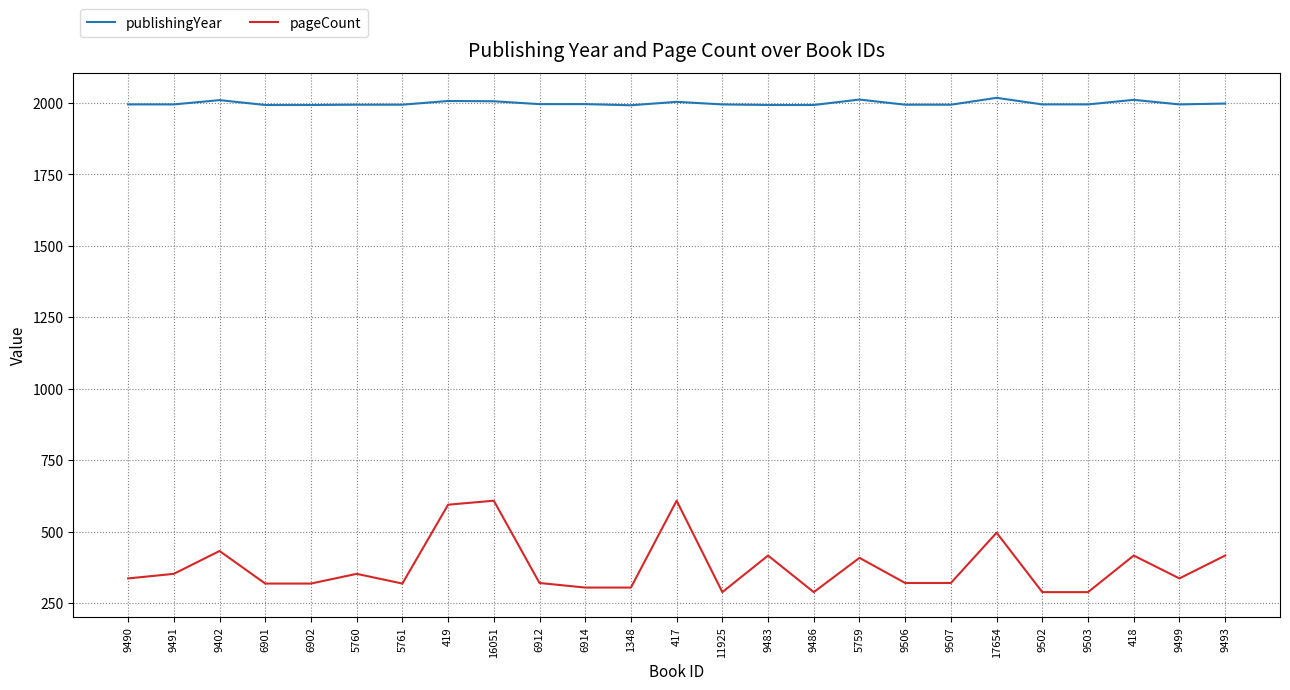

How many values in the pageCount series are below 336?

12